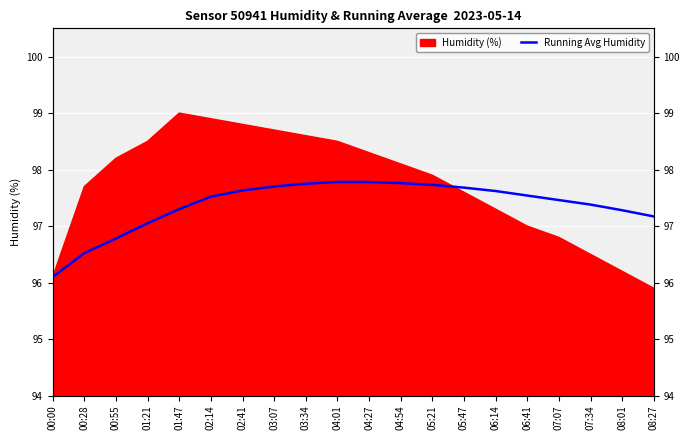

Where is the data nearest to the value 96?

00:00